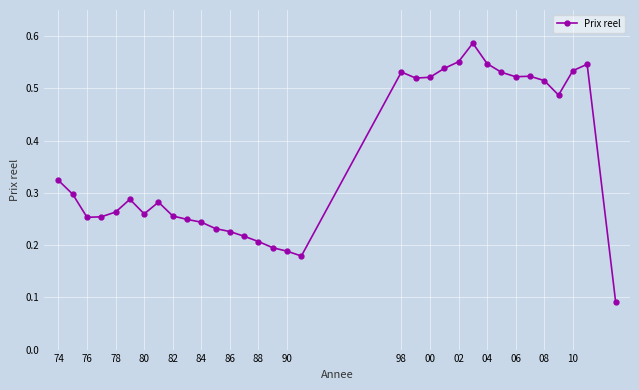

How many values are between 0 and 1?

33